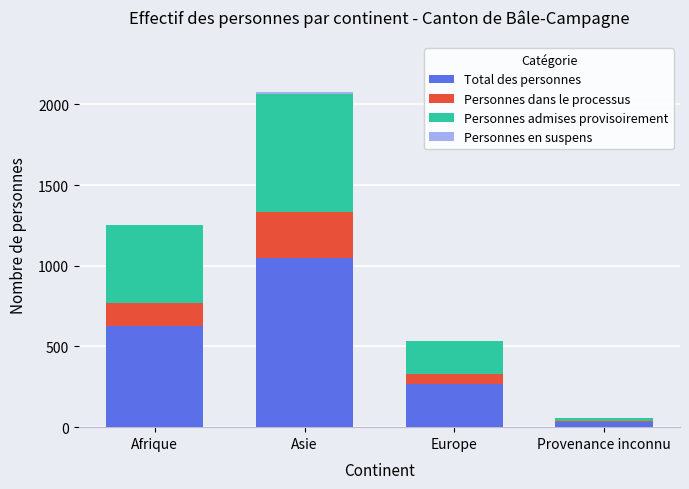

The value of Total des personnes at Asie is 705. True or false?

False